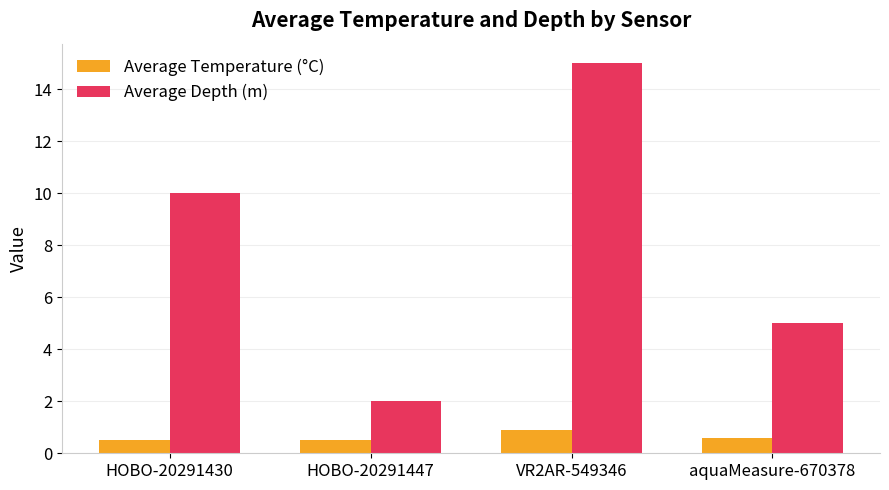

What is the minimum value for Average Depth (m)?

2.0